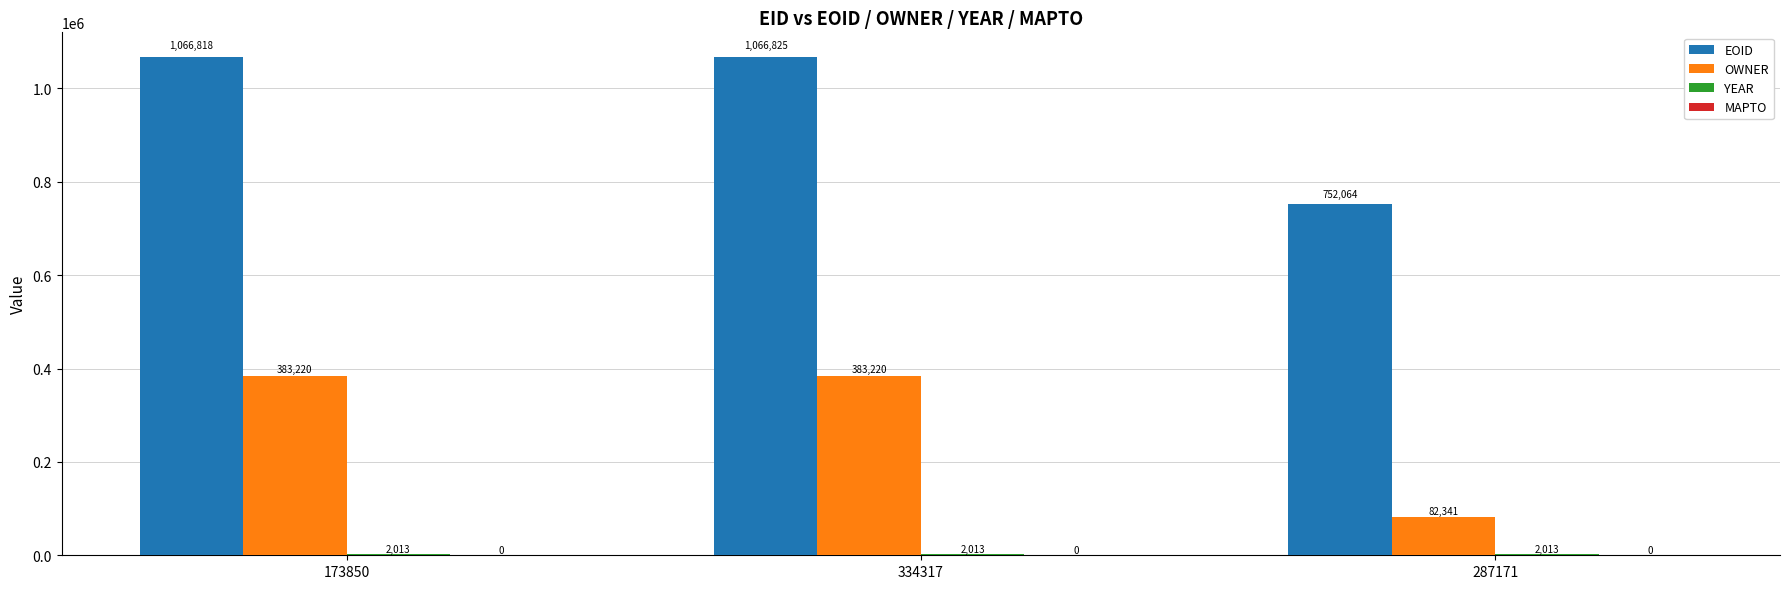

The EOID series shows 752064 at 287171. True or false?

True